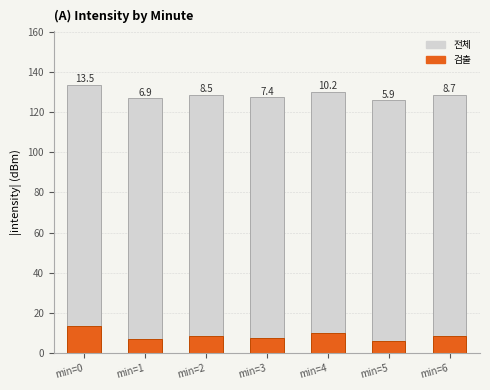

The value of 검출 at min=3 is 7.4. True or false?

True